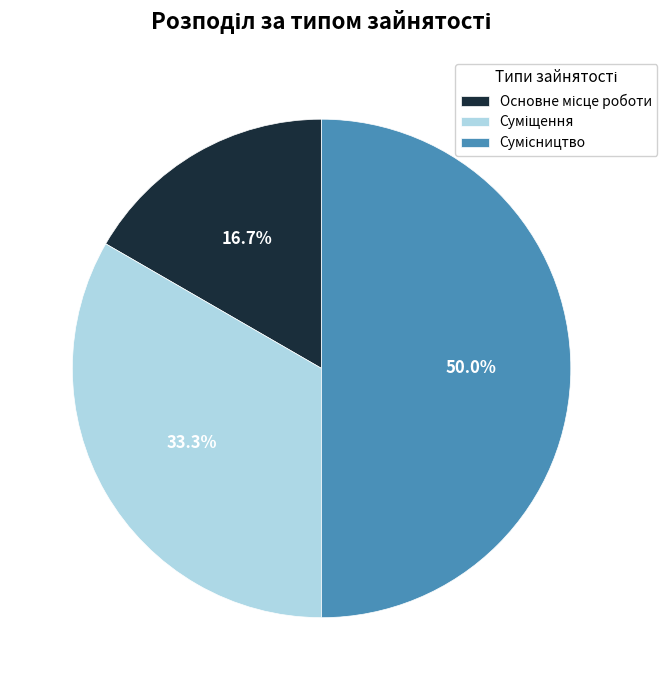

To the nearest percent, what is the difference between the Суміщення and Сумісництво slice percentages?

17%